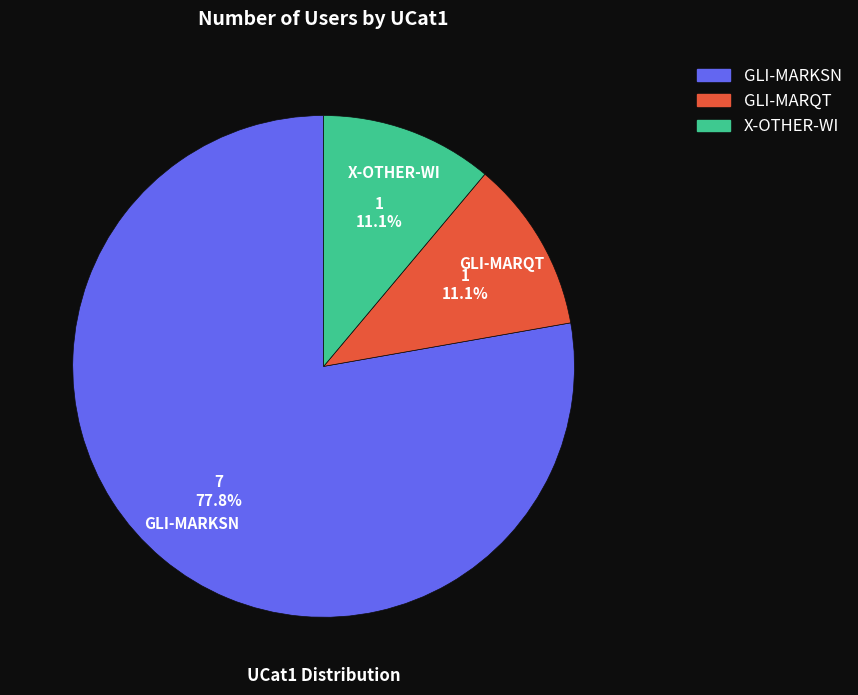

Does any single category account for the majority?

Yes